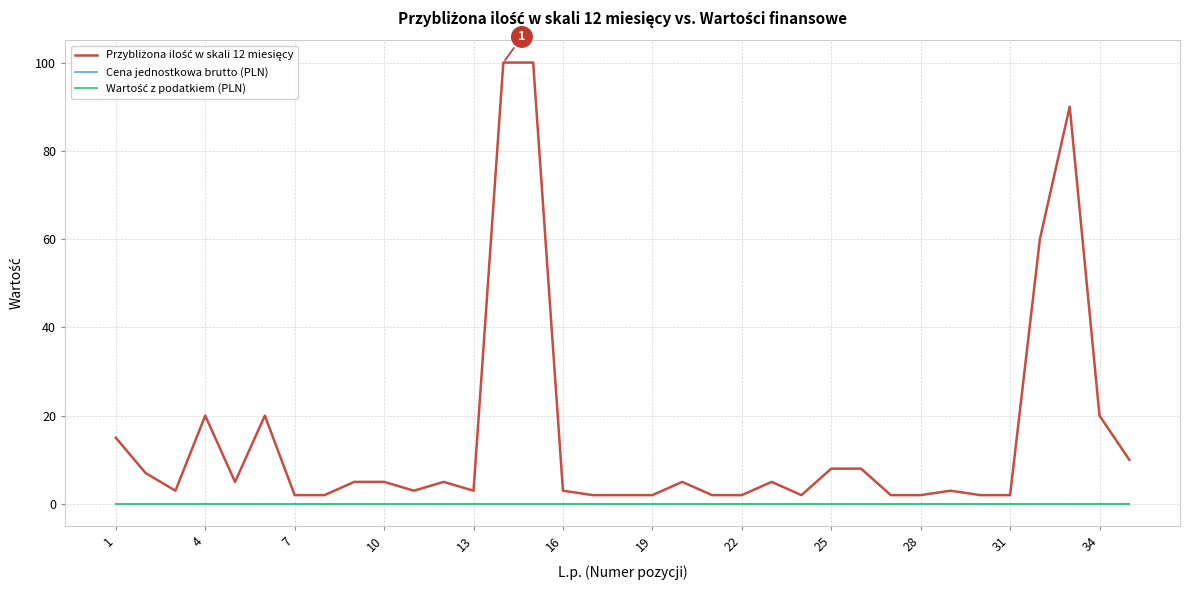

What is the average value of the Przybliżona ilość w skali 12 miesięcy series?

15